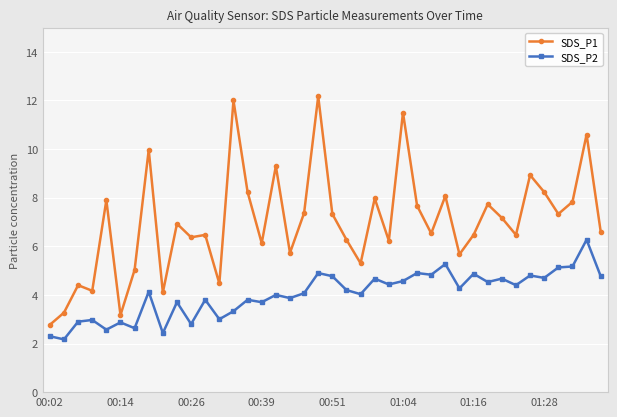

True or false: SDS_P1 and SDS_P2 intersect in this chart.

False